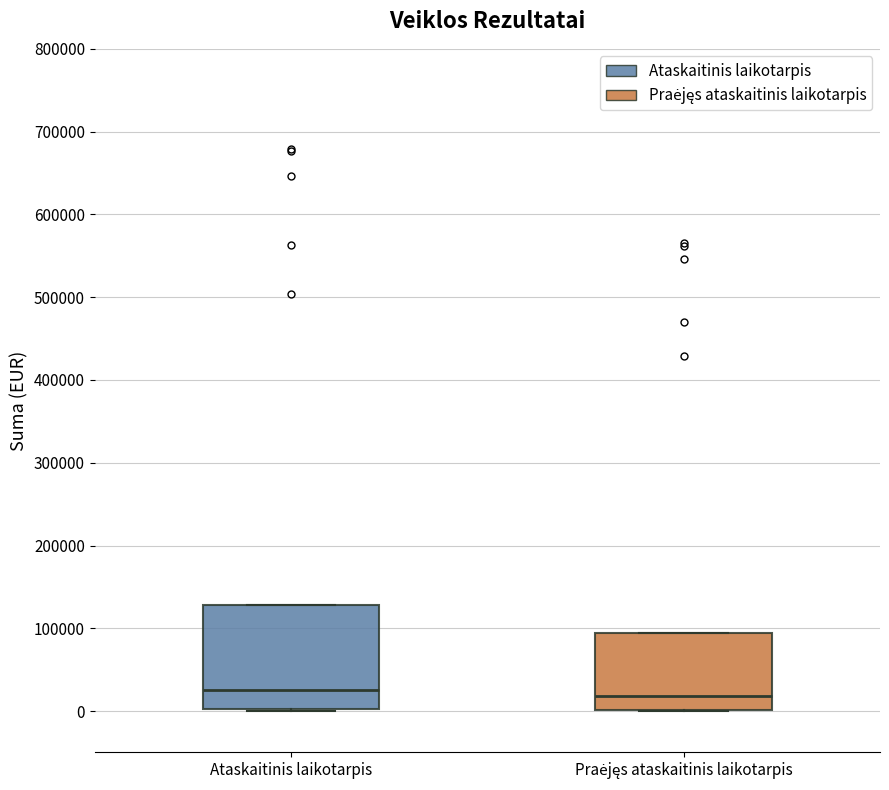

Which box is the tallest, from its lower edge to its upper edge?

Ataskaitinis laikotarpis